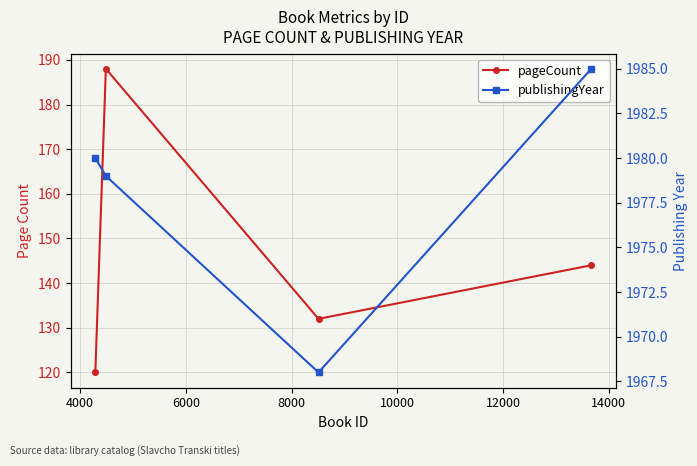

How many data points in publishingYear are less than 1980?

2